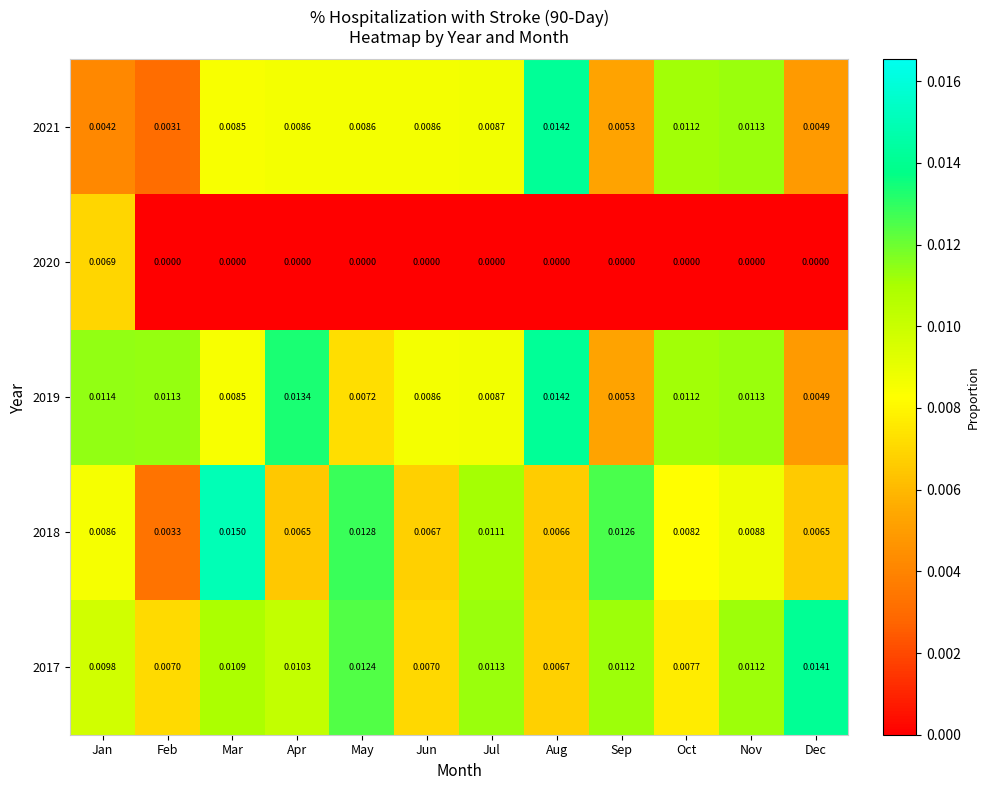

Which label corresponds to the largest value in the chart?

Mar